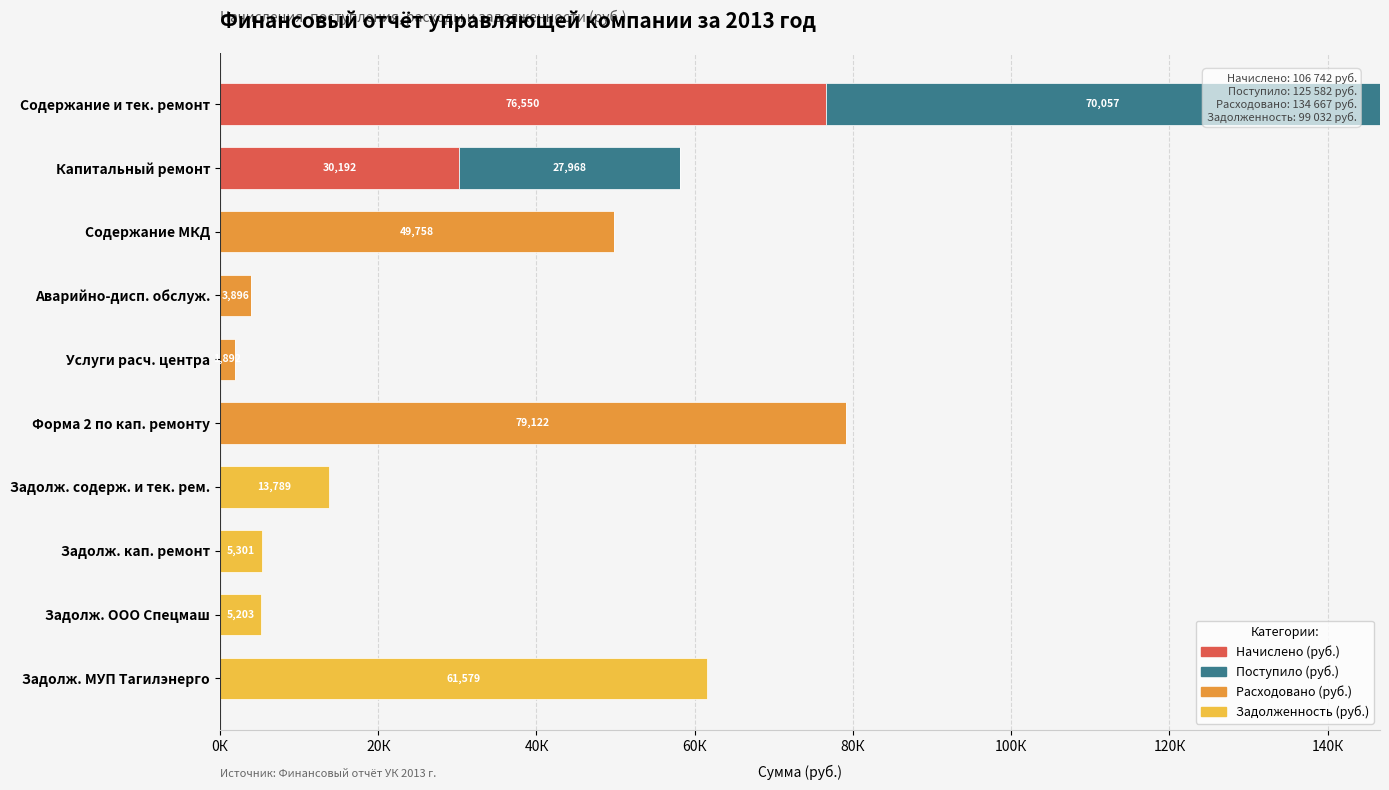

What are all the series names shown in the legend?

Начислено (руб.), Поступило (руб.), Расходовано (руб.), Задолженность (руб.)